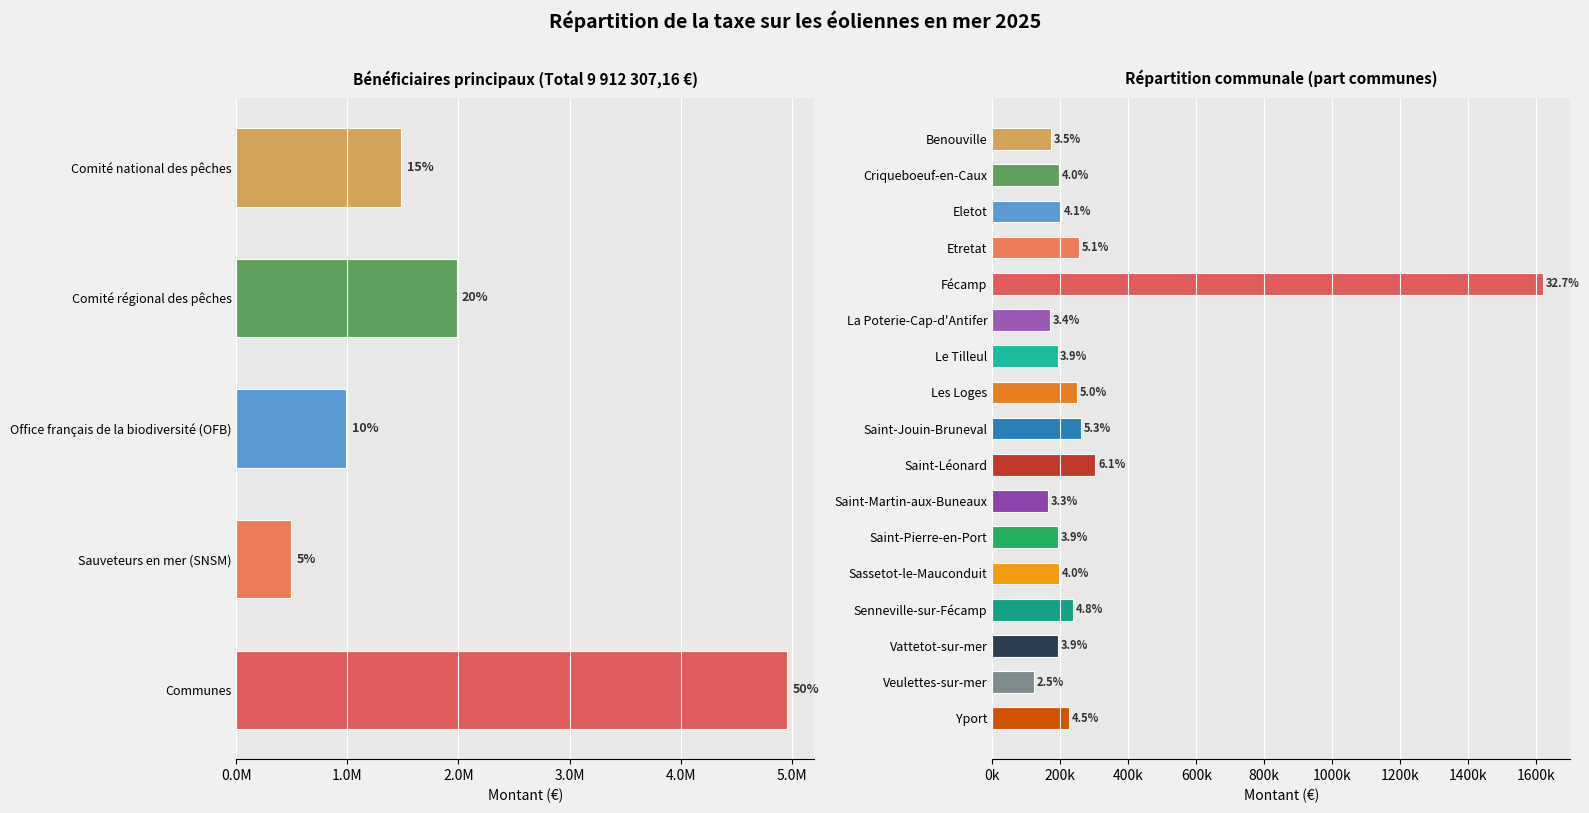

Rank the categories by value from lowest to highest.

Sauveteurs en mer (SNSM), Office français de la biodiversité (OFB), Comité national des pêches, Comité régional des pêches, Communes